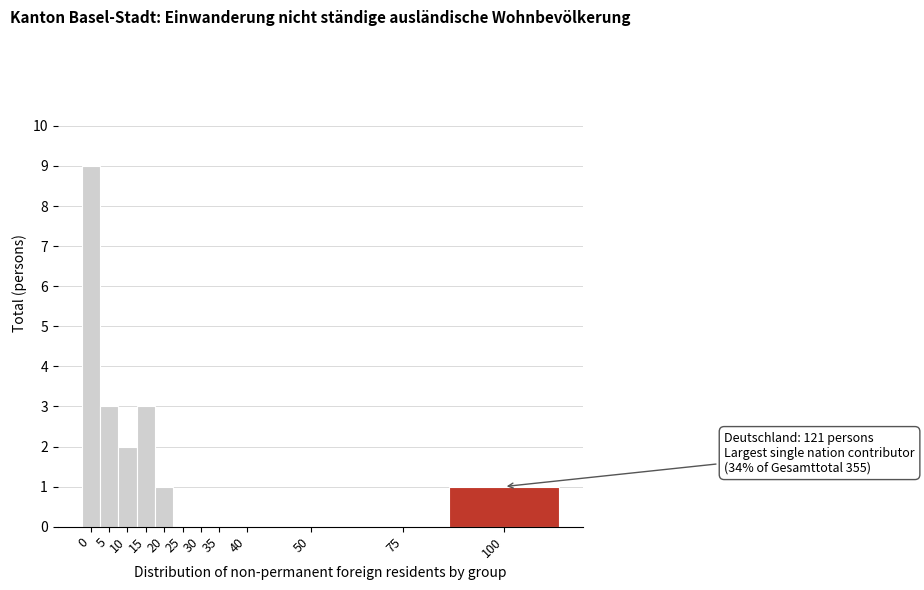

Reading left to right, list all the values displayed in this chart.

0=9	5=3	10=2	15=3	20=1	25=0	30=0	35=0	40=0	50=0	75=0	100=1